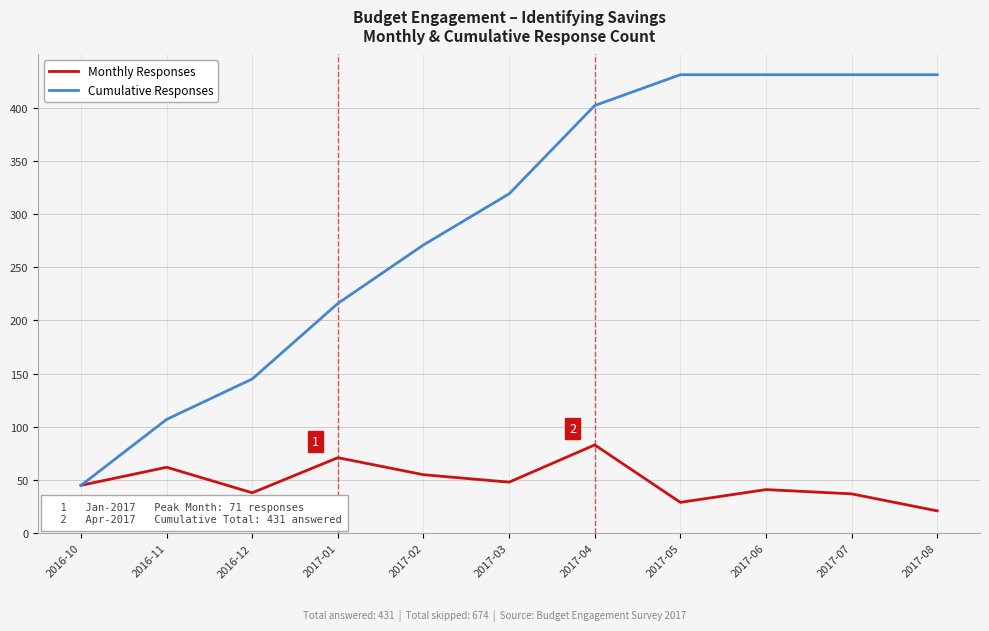

The value of Cumulative Responses at 2017-03 is 319. True or false?

True